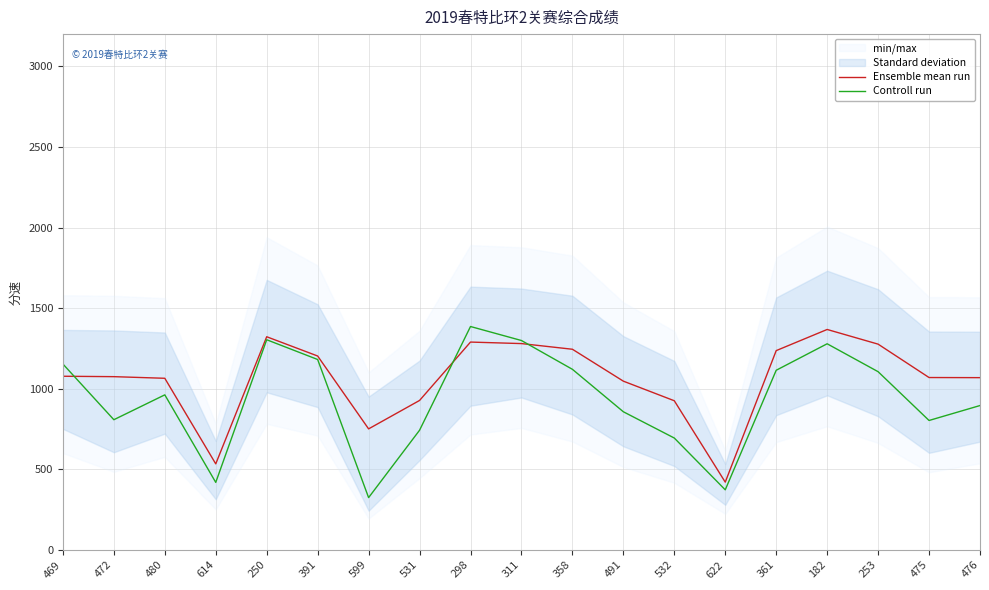

How many data points in Controll run are less than 962?

9